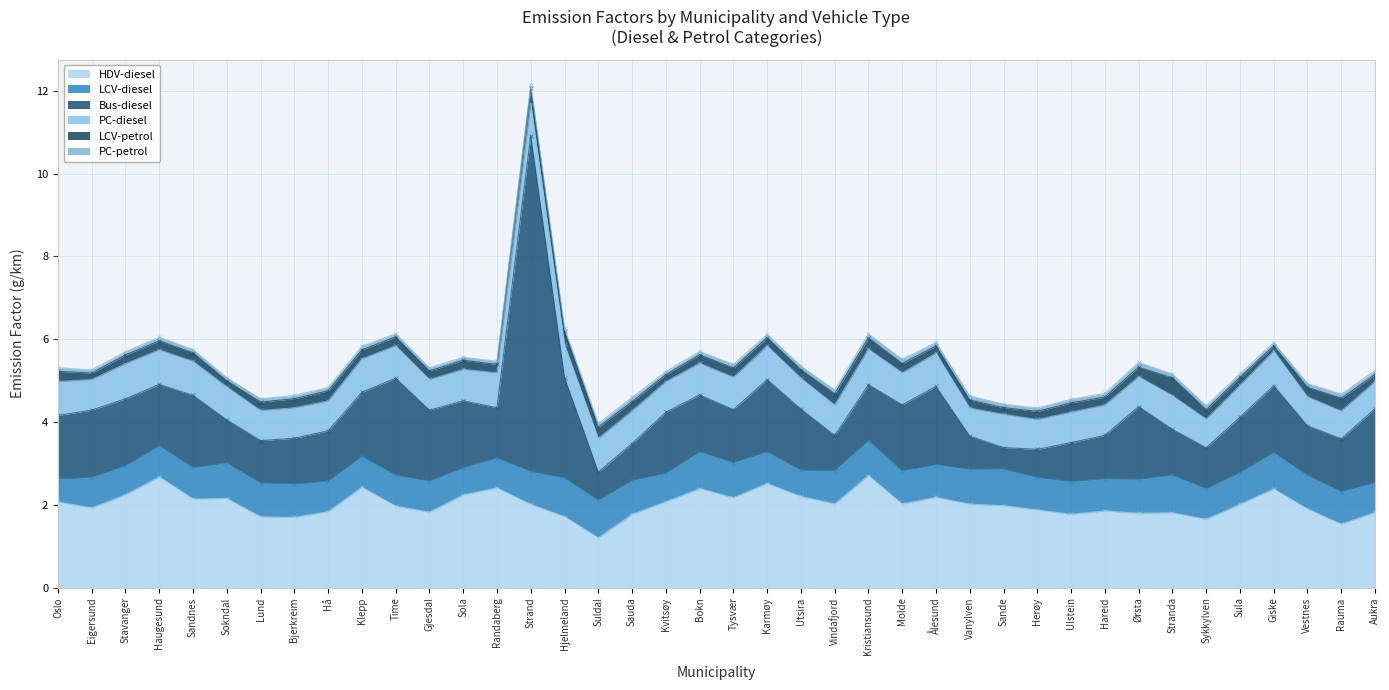

What is the difference between the maximum and minimum values in the LCV-petrol series?

0.3